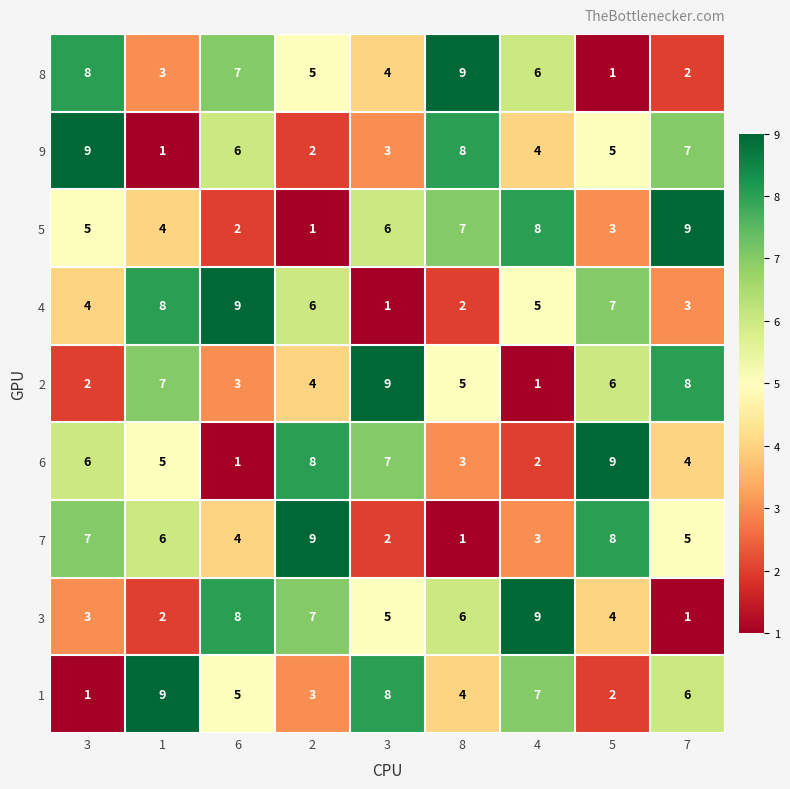

Reading right to left, transcribe all the data shown in this chart.

8: 7=2	5=1	4=6	8=9	3=4	2=5	6=7	1=3	3=8
9: 7=7	5=5	4=4	8=8	3=3	2=2	6=6	1=1	3=9
5: 7=9	5=3	4=8	8=7	3=6	2=1	6=2	1=4	3=5
4: 7=3	5=7	4=5	8=2	3=1	2=6	6=9	1=8	3=4
2: 7=8	5=6	4=1	8=5	3=9	2=4	6=3	1=7	3=2
6: 7=4	5=9	4=2	8=3	3=7	2=8	6=1	1=5	3=6
7: 7=5	5=8	4=3	8=1	3=2	2=9	6=4	1=6	3=7
3: 7=1	5=4	4=9	8=6	3=5	2=7	6=8	1=2	3=3
1: 7=6	5=2	4=7	8=4	3=8	2=3	6=5	1=9	3=1